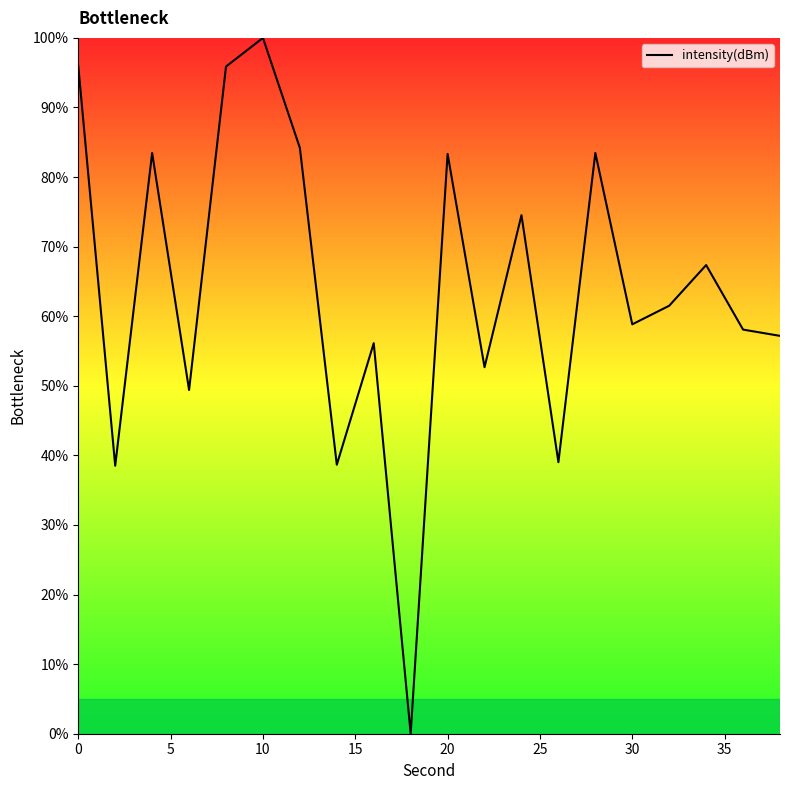

What is the maximum value shown in the chart?

100.0